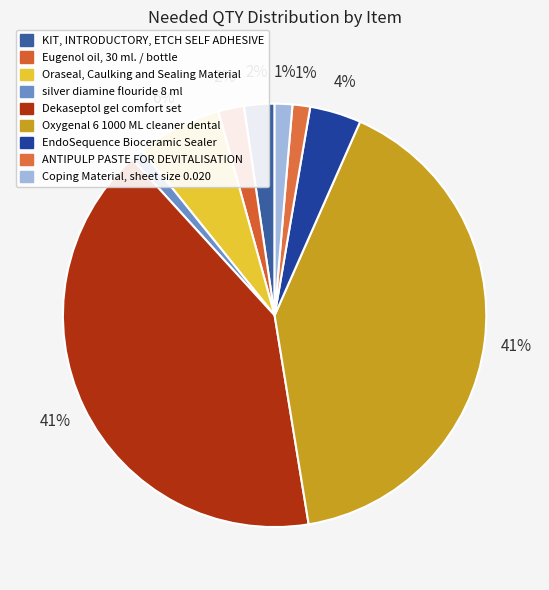

How many segments does this pie chart have?

9